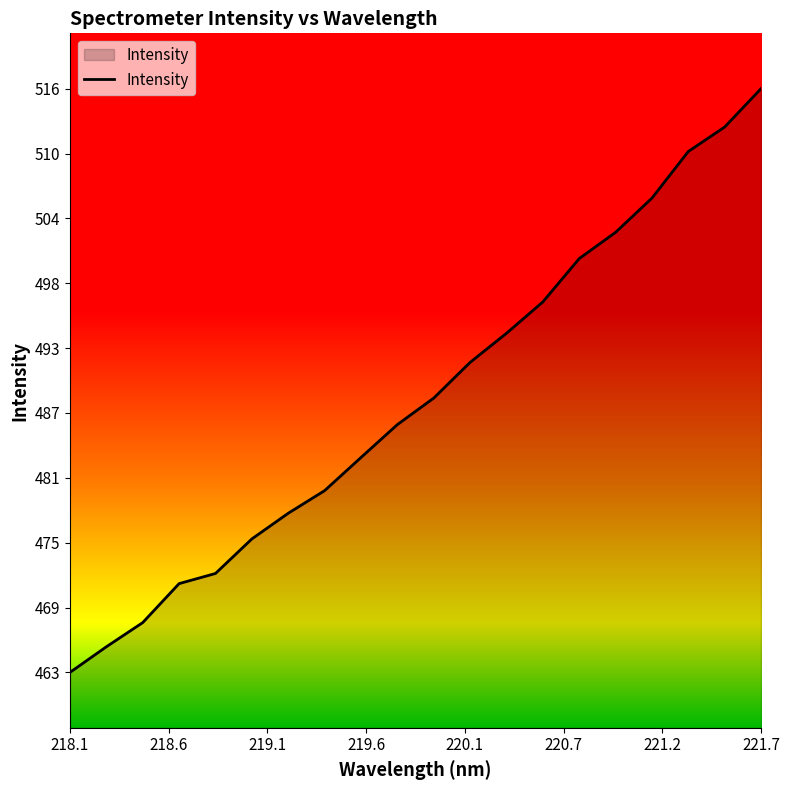

How many distinct data groups are displayed?

1